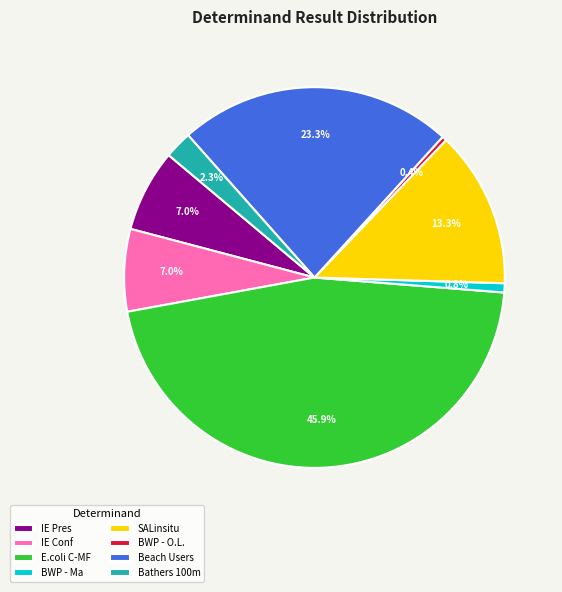

Is it true that E.coli C-MF is 46% of the pie?

True